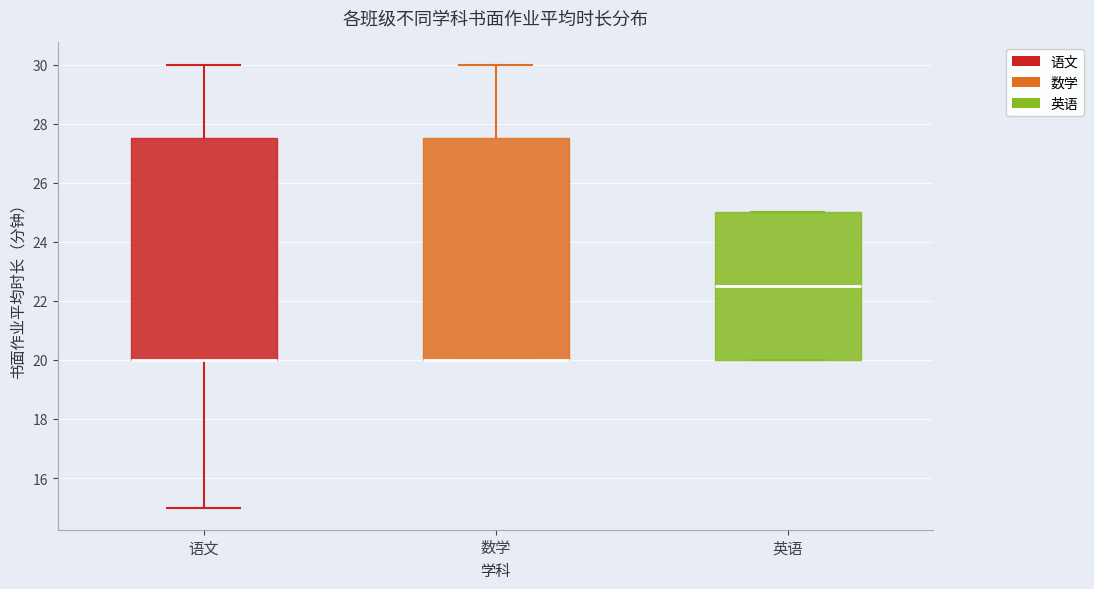

Reading left to right, read every box against the y-axis: the position of its median line, the range the box covers, and the ends of its whiskers. The values are not printed on the chart, so give them approximately, as read against the axis.

语文: median 20.0 (drawn on the box's lower edge), box 20.0 to 27.6, whiskers 15.0 to 30.0
数学: median 20.0 (drawn on the box's lower edge), box 20.0 to 27.6, whiskers 20.0 to 30.0
英语: median 22.6, box 20.0 to 25.0, whiskers 20.0 to 25.0